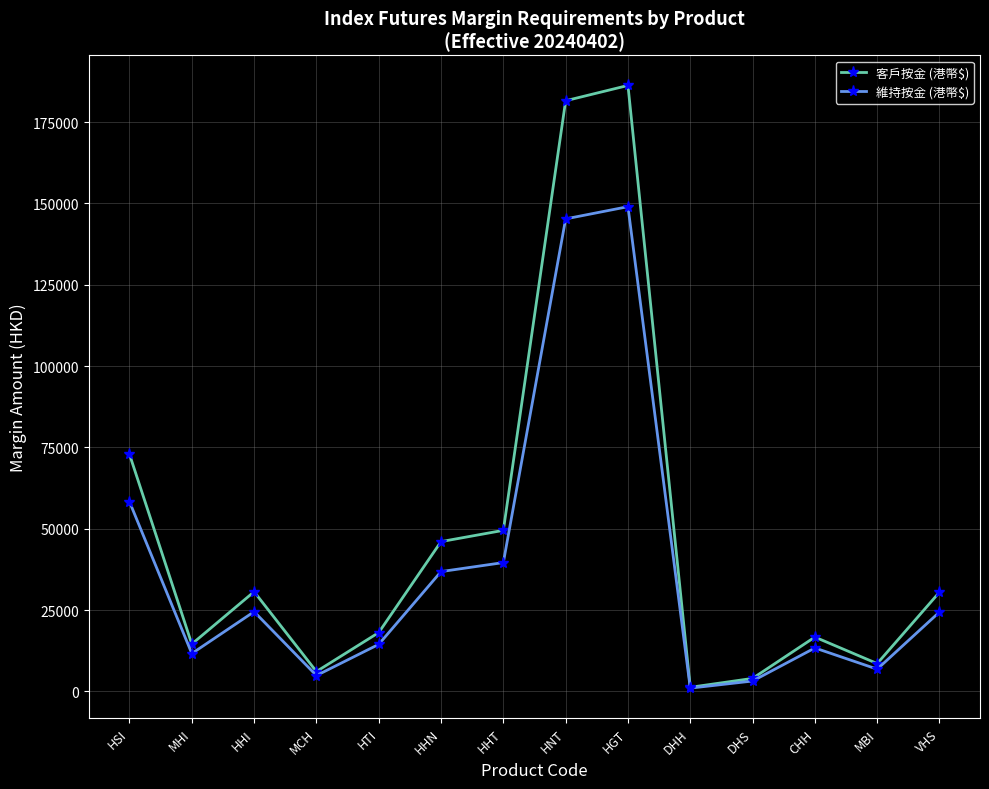

How many lines are shown in the chart?

2